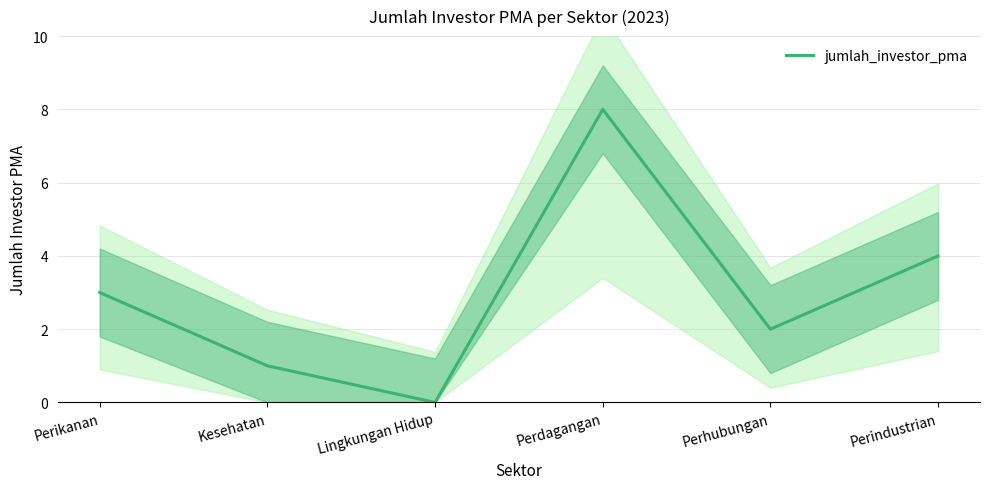

How many lines are shown in the chart?

1